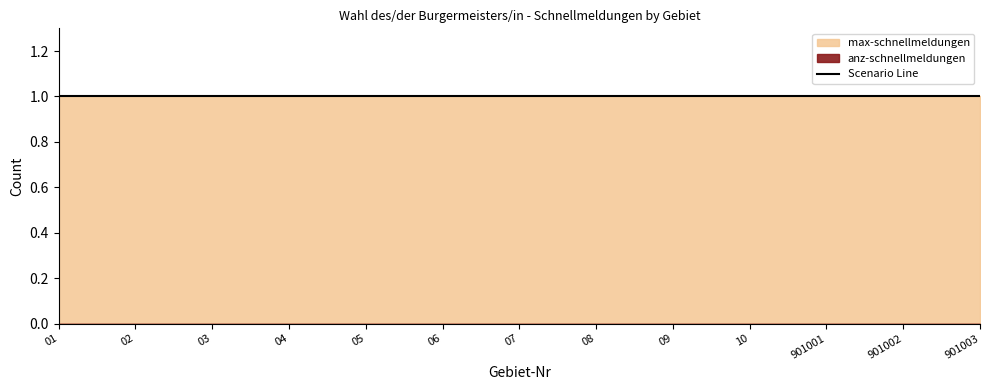

Which category has the highest value across all series?

01